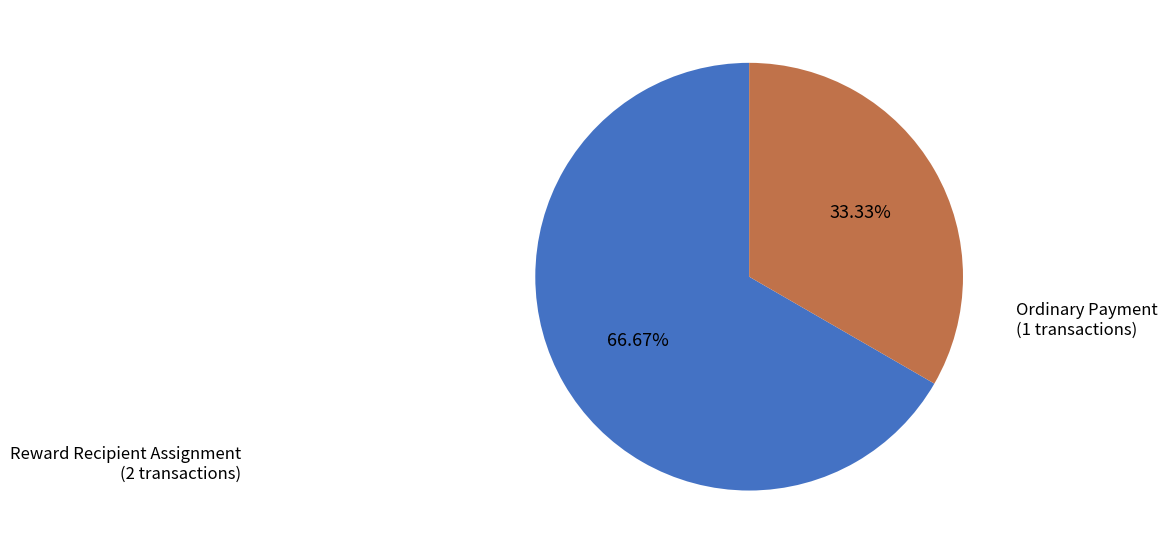

Does any single category account for the majority?

Yes